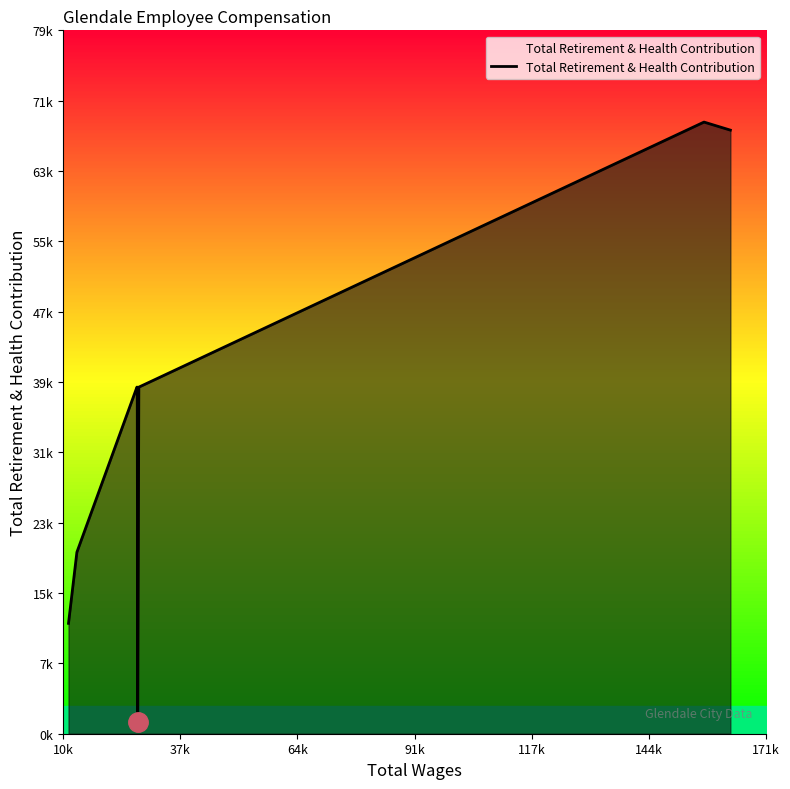

What is the value of the 1st point from the left?

12481